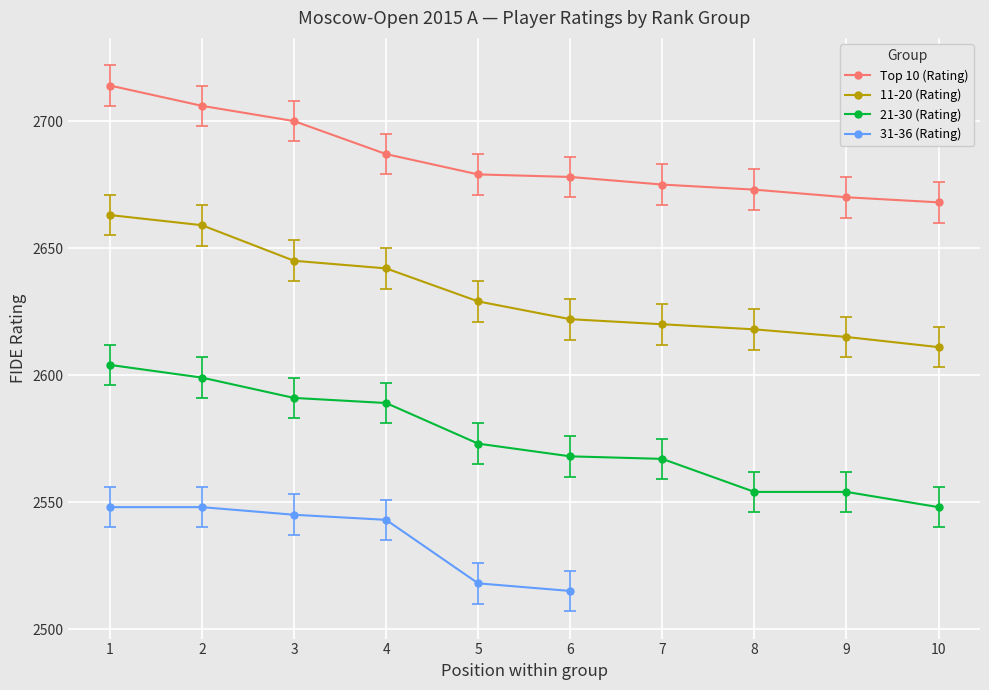

Which series has the widest spread of values?

21-30 (Rating)